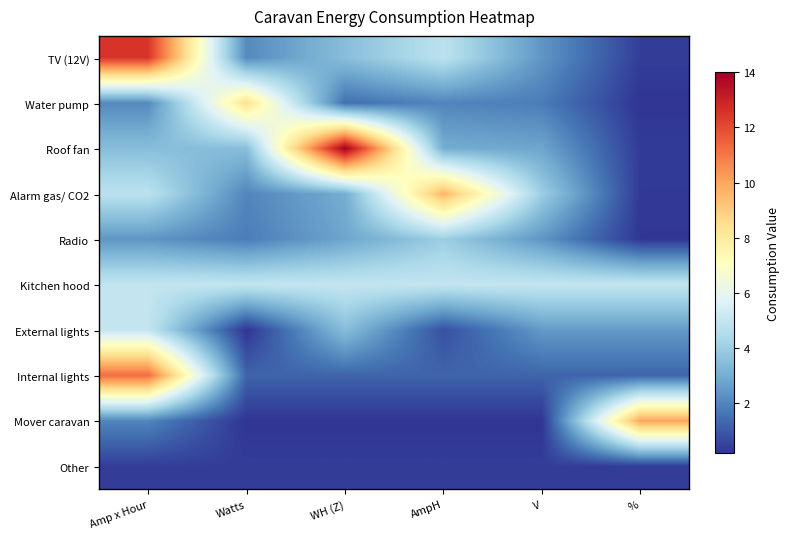

At how many categories does at least one series exceed 1?

6